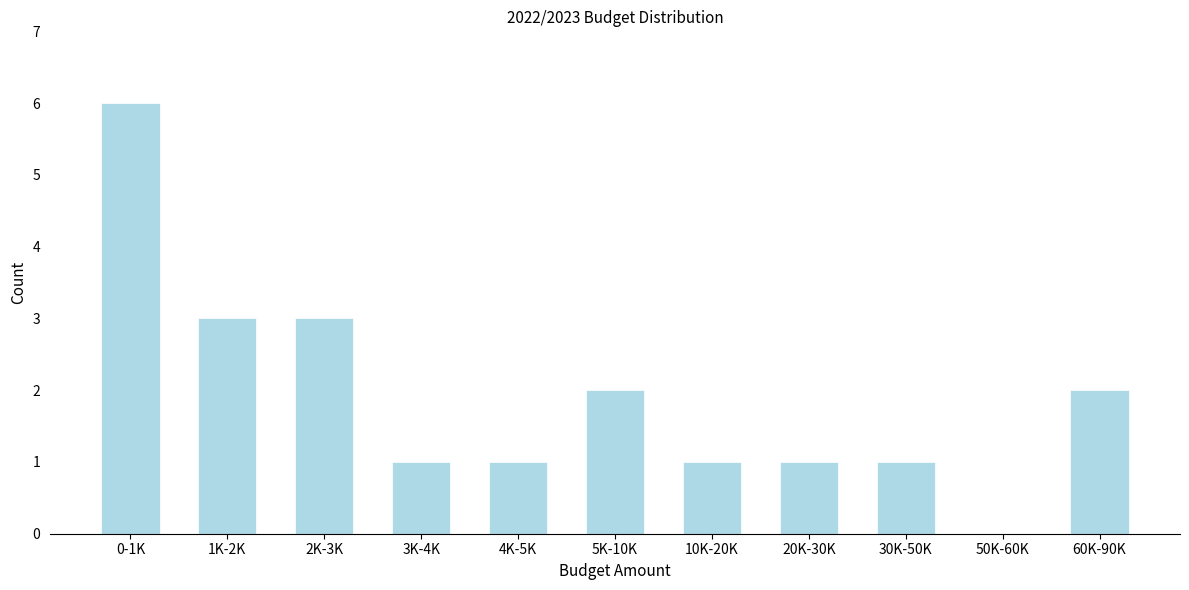

Reading left to right, extract all data points from this chart.

0-1K=6	1K-2K=3	2K-3K=3	3K-4K=1	4K-5K=1	5K-10K=2	10K-20K=1	20K-30K=1	30K-50K=1	50K-60K=0	60K-90K=2